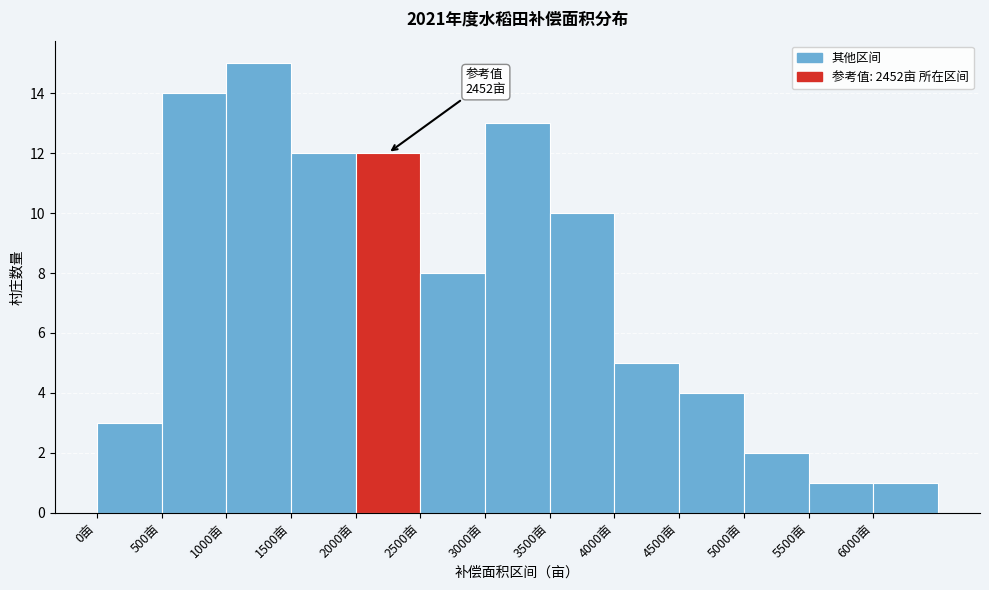

Over which range of the x-axis is the bar tallest?

1000 to 1500